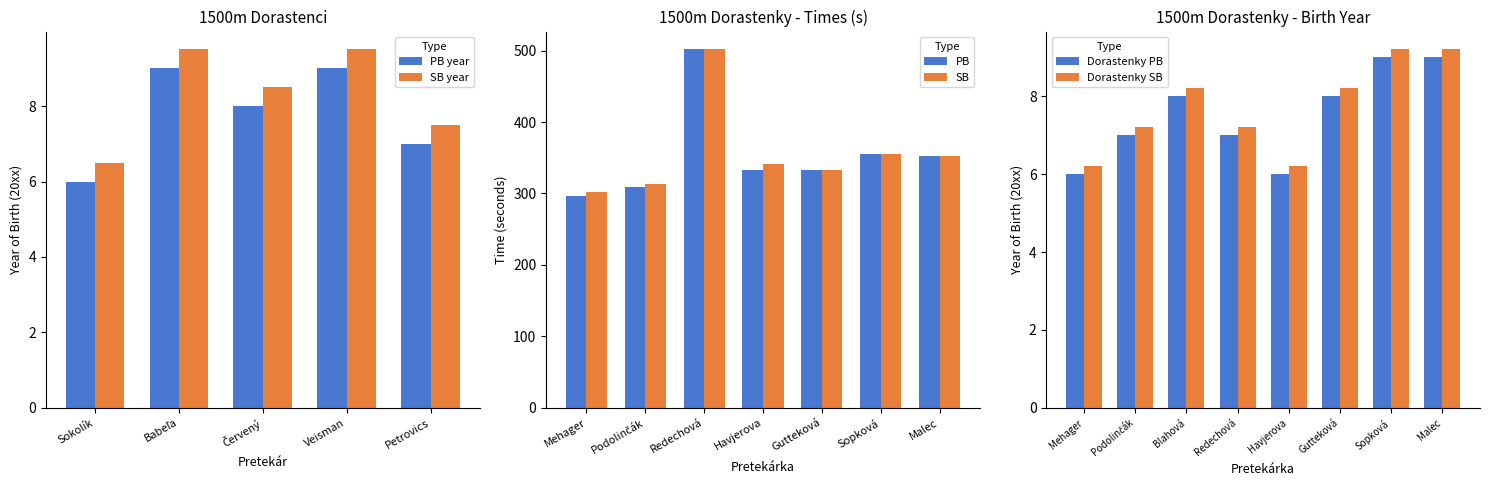

What is the difference between the maximum and minimum values in the Dorastenky PB series?

3.0